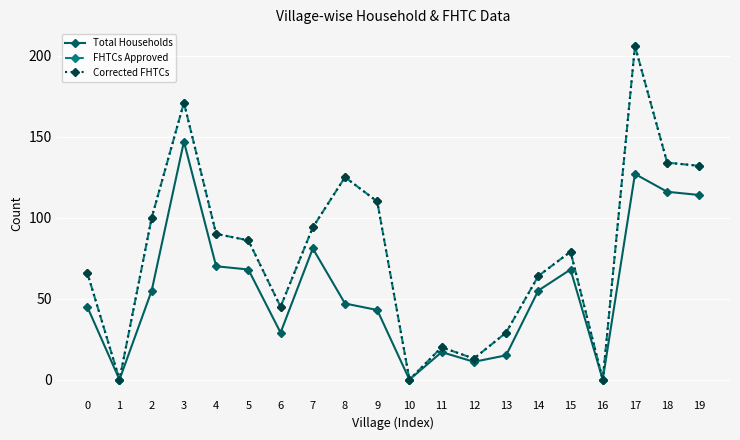

Reading left to right, list all the values displayed in this chart.

Total Households: 0=45	1=0	2=55	3=147	4=70	5=68	6=29	7=81	8=47	9=43	10=0	11=17	12=11	13=15	14=55	15=68	16=0	17=127	18=116	19=114
FHTCs Approved: 0=66	1=0	2=100	3=171	4=90	5=86	6=45	7=94	8=125	9=110	10=0	11=20	12=13	13=29	14=64	15=79	16=0	17=206	18=134	19=132
Corrected FHTCs: 0=66	1=0	2=100	3=171	4=90	5=86	6=45	7=94	8=125	9=110	10=0	11=20	12=13	13=29	14=64	15=79	16=0	17=206	18=134	19=132